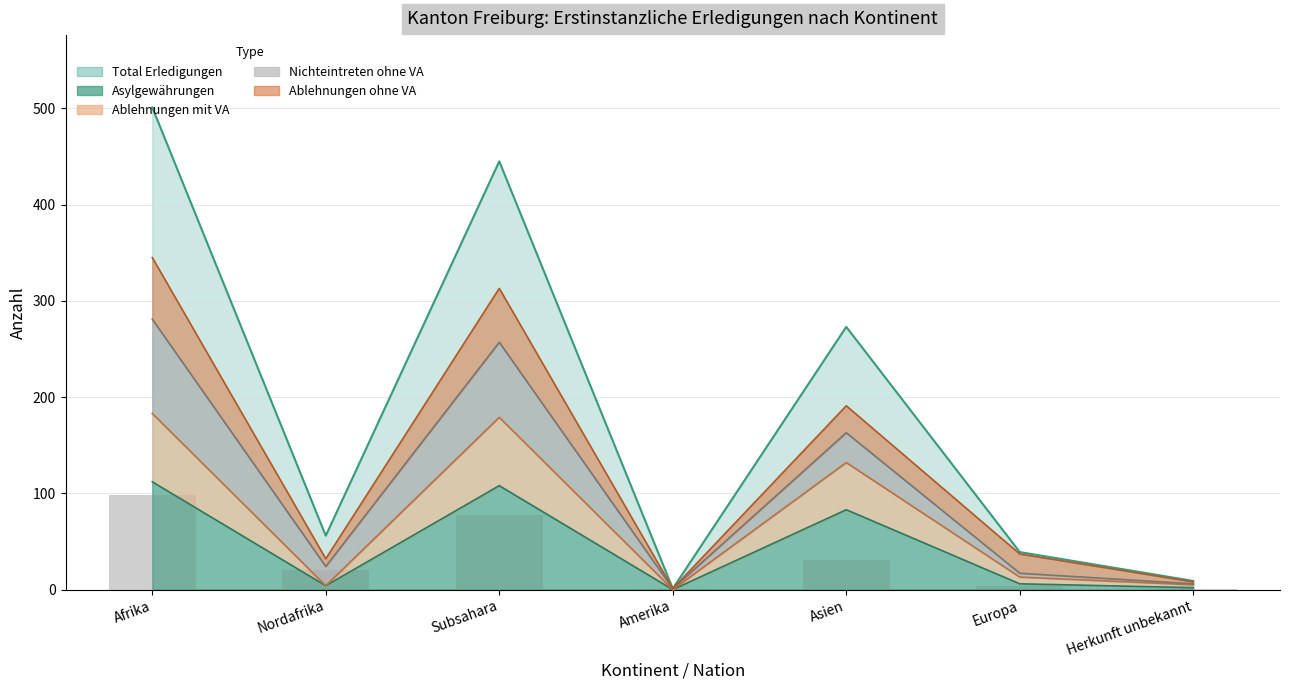

What is the minimum value shown in the chart?

1